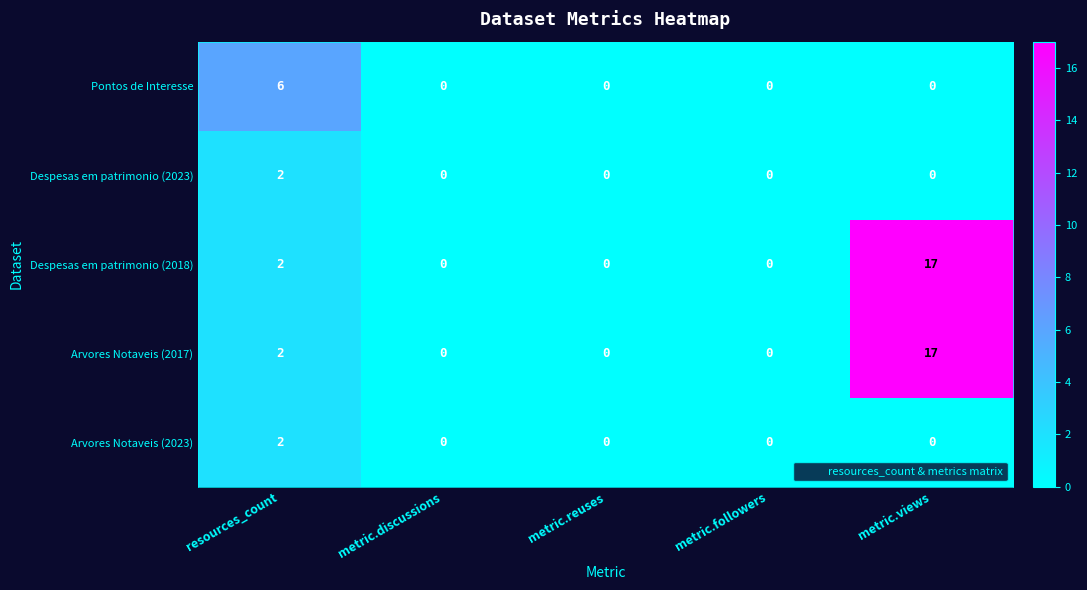

What is the sum of all Pontos de Interesse values?

6